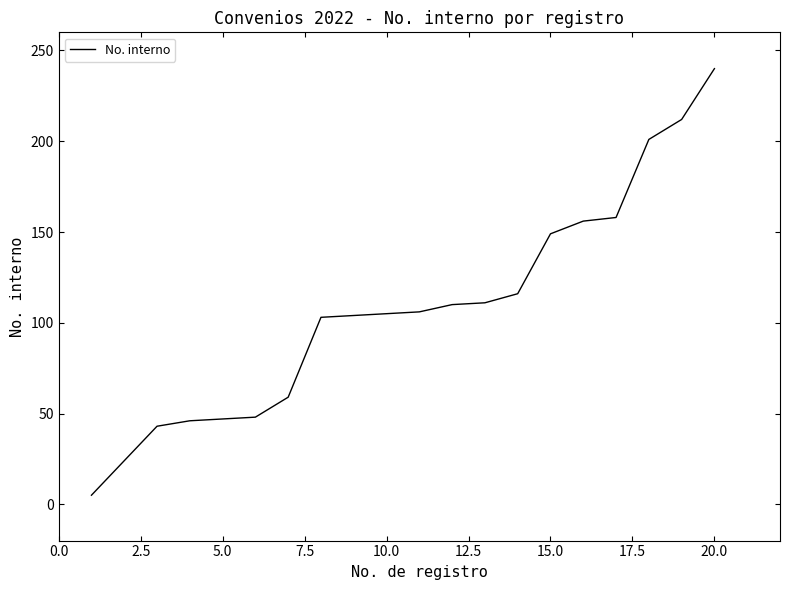

What is the difference between the maximum and minimum values?

235